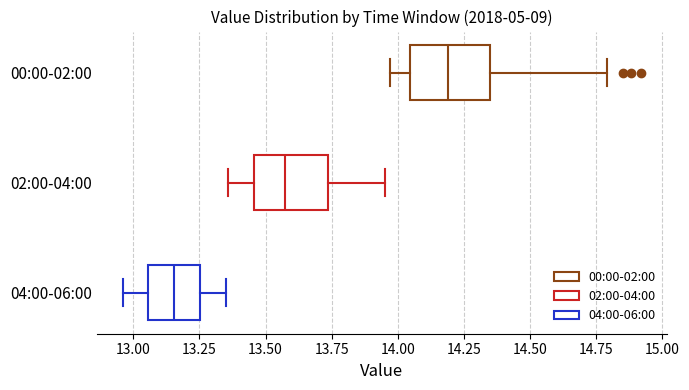

Reading bottom to top, transcribe this box plot: for each box, give where its median line is, the range the box spans, and where its two whiskers end, as read against the x-axis. The values are not printed on the chart, so give them approximately, as read against the axis.

04:00-06:00: median 13.15, box 13.05 to 13.25, whiskers 12.95 to 13.35
02:00-04:00: median 13.60, box 13.45 to 13.75, whiskers 13.35 to 13.95
00:00-02:00: median 14.20, box 14.05 to 14.35, whiskers 13.95 to 14.80